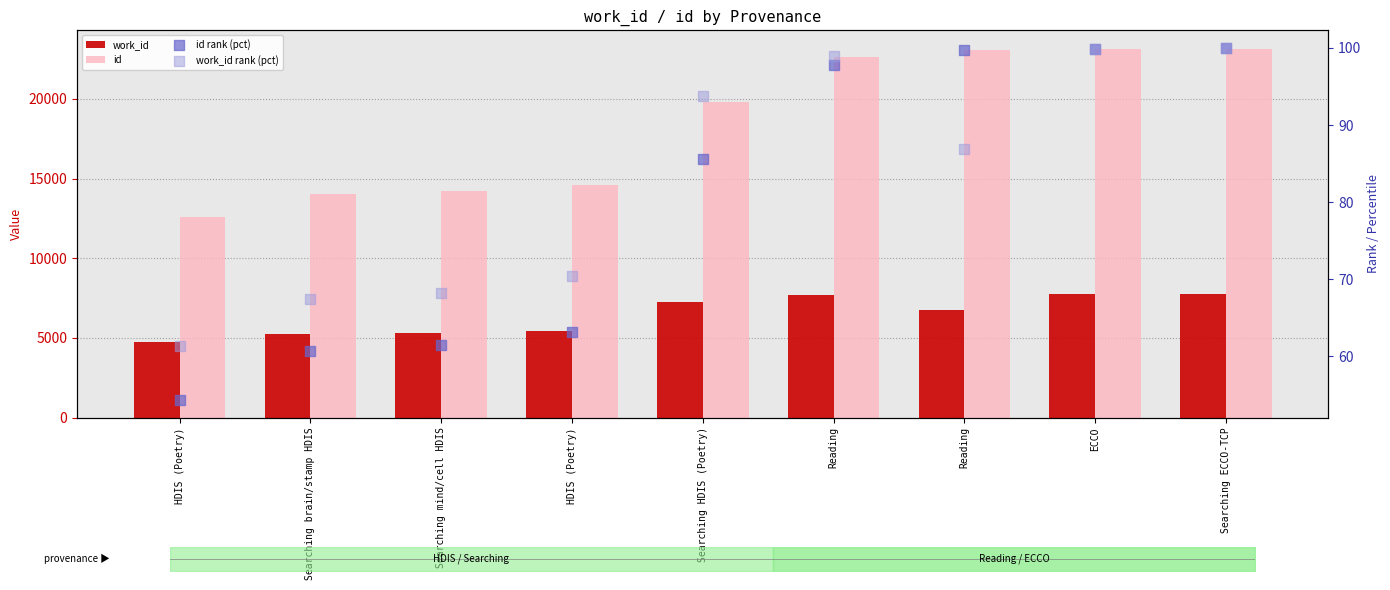

What are all the series names shown in the legend?

work_id, id, id rank (pct), work_id rank (pct)